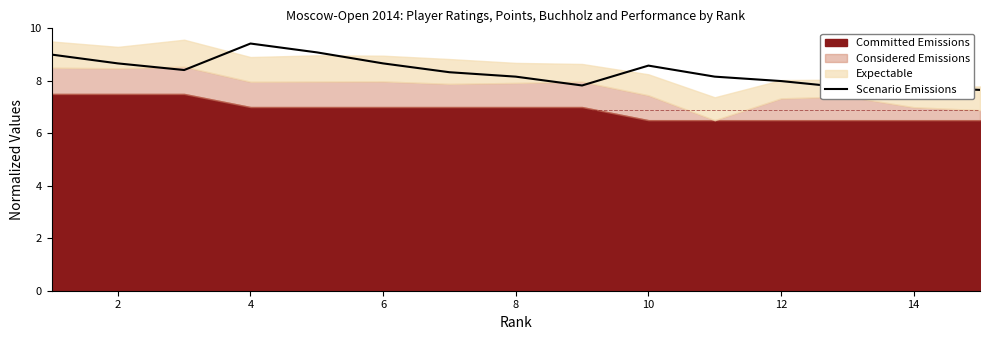

Reading right to left, transcribe all the data shown in this chart.

7.7	7.7	7.7	8.0	8.2	8.6	7.8	8.2	8.3	8.7	9.1	9.4	8.4	8.7	9.0